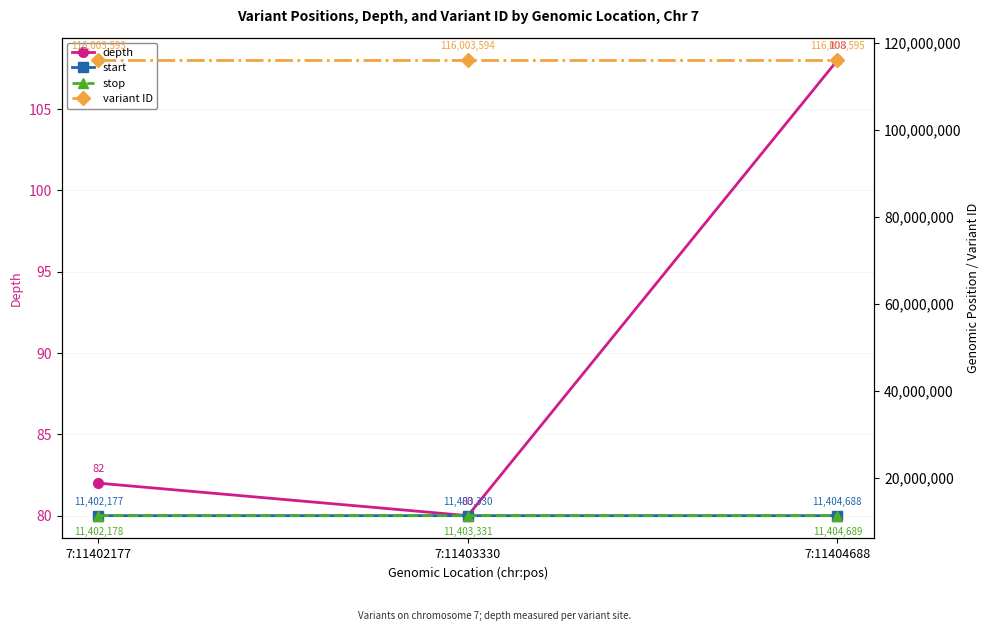

Count the stop values in the range 11402178 to 11404689.

3